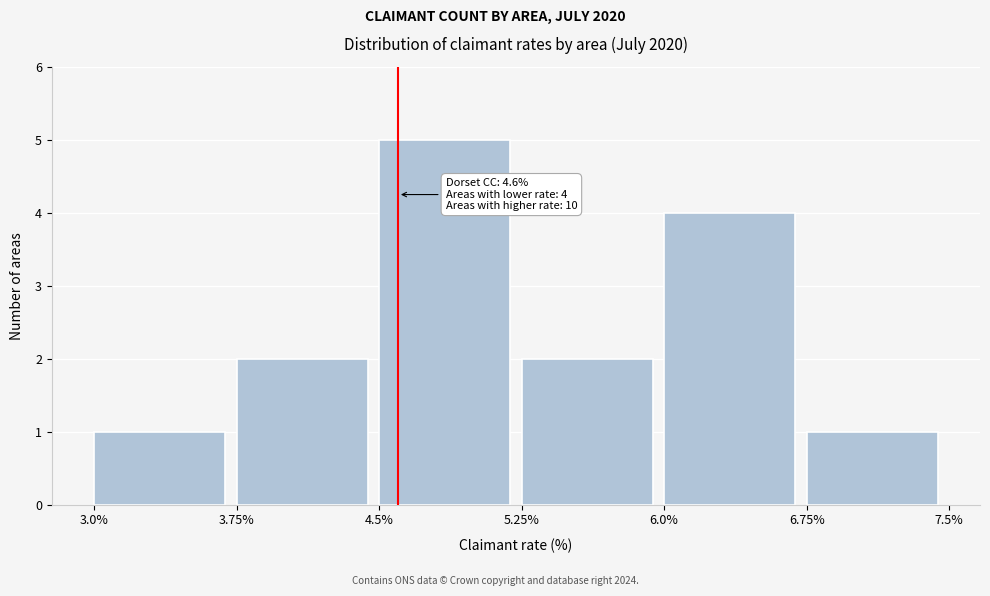

Which range on the x-axis has the tallest bar?

4.5% to 5.25%